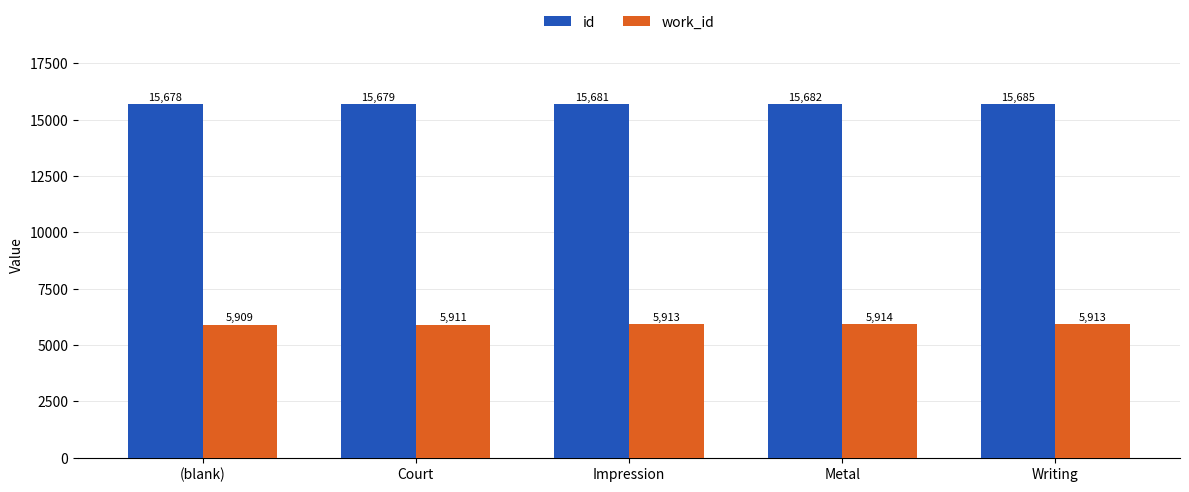

At which category is the sum across all series the highest?

Writing